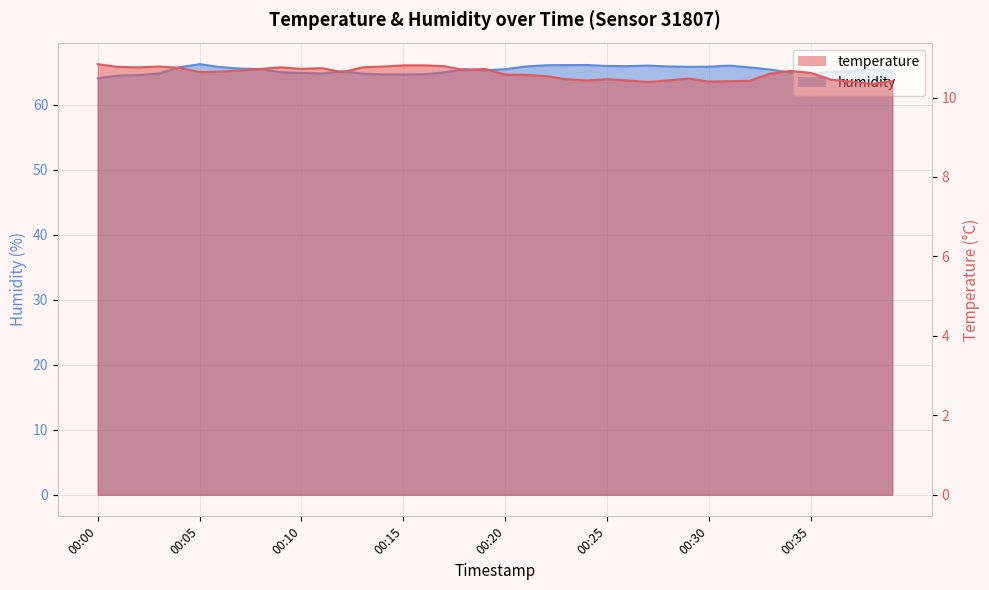

How many lines are shown in the chart?

2